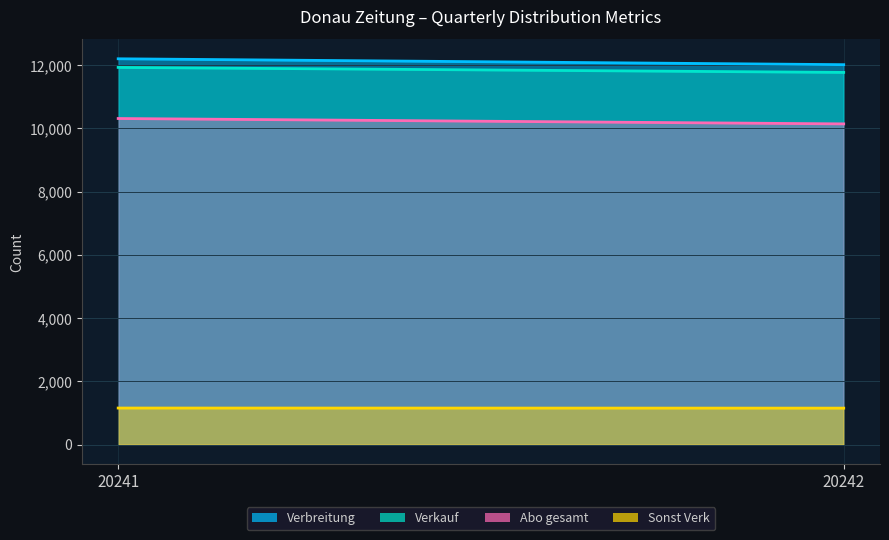

What is the difference between the Abo gesamt values at 20241 and 20242?

170